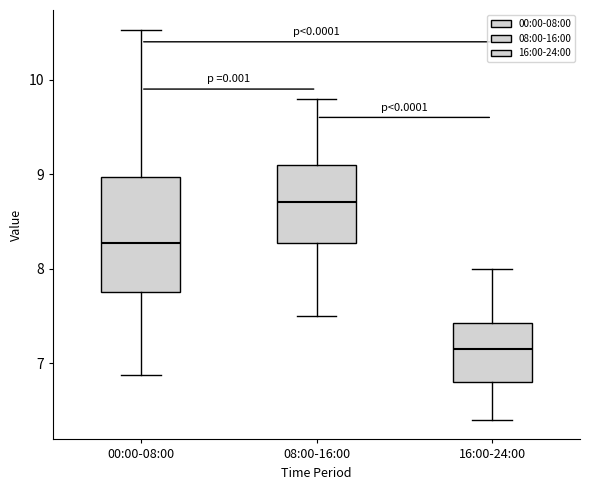

Comparing the boxes themselves (not the whiskers), which one is the tallest?

00:00-08:00